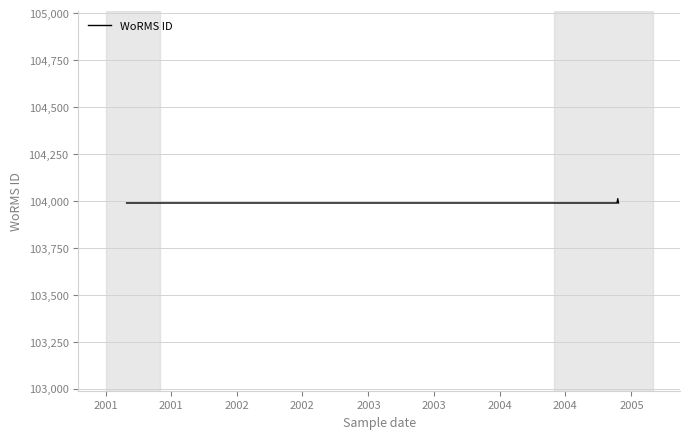

How many values are between 103989 and 104012?

4